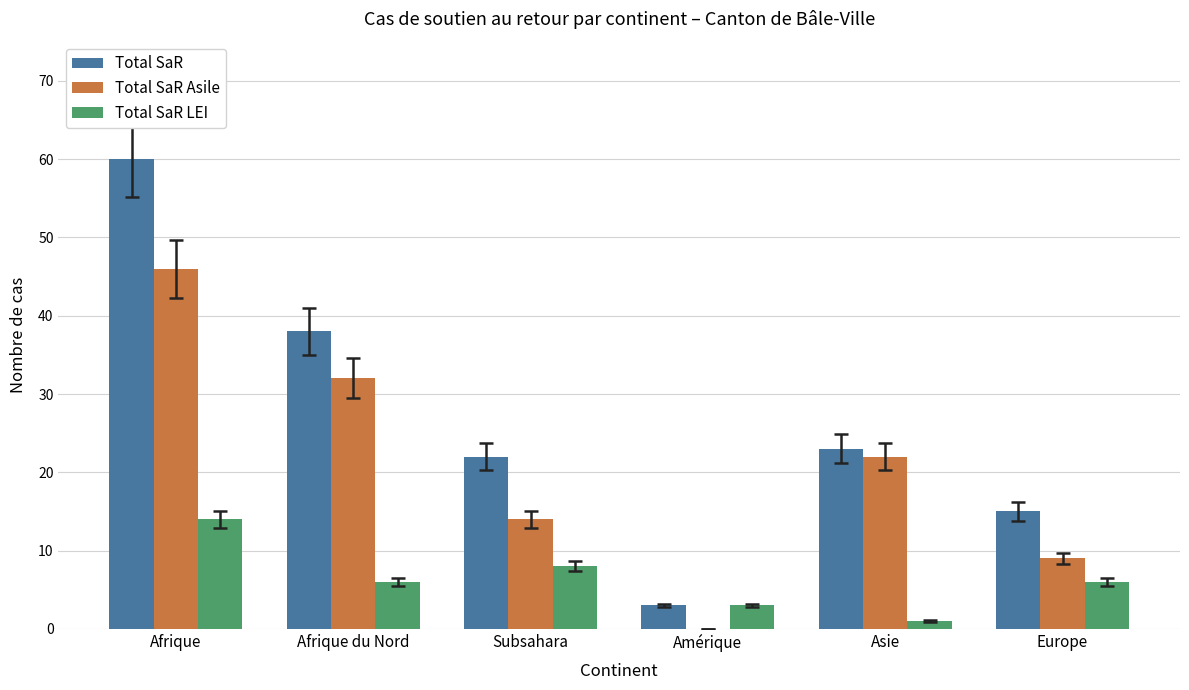

What is the maximum value for Total SaR Asile?

46